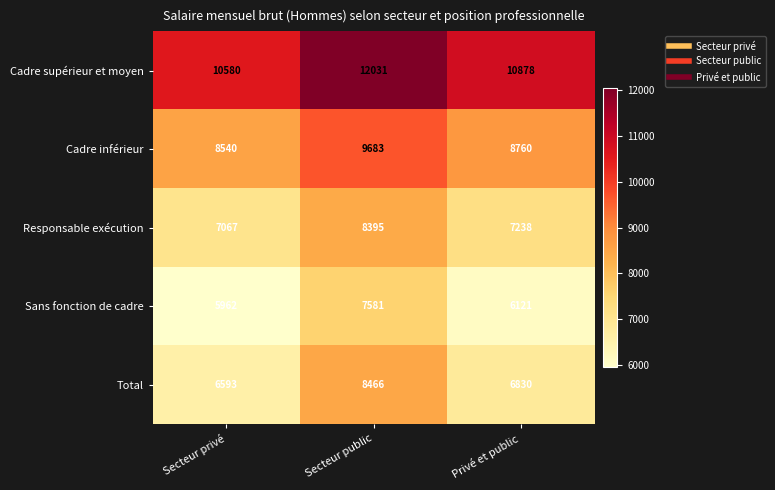

What is the difference between the highest and lowest values at Secteur public?

4450